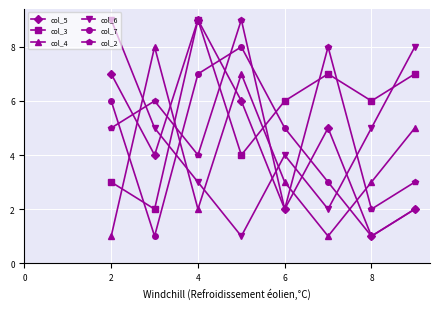

What is the maximum value shown in the chart?

9